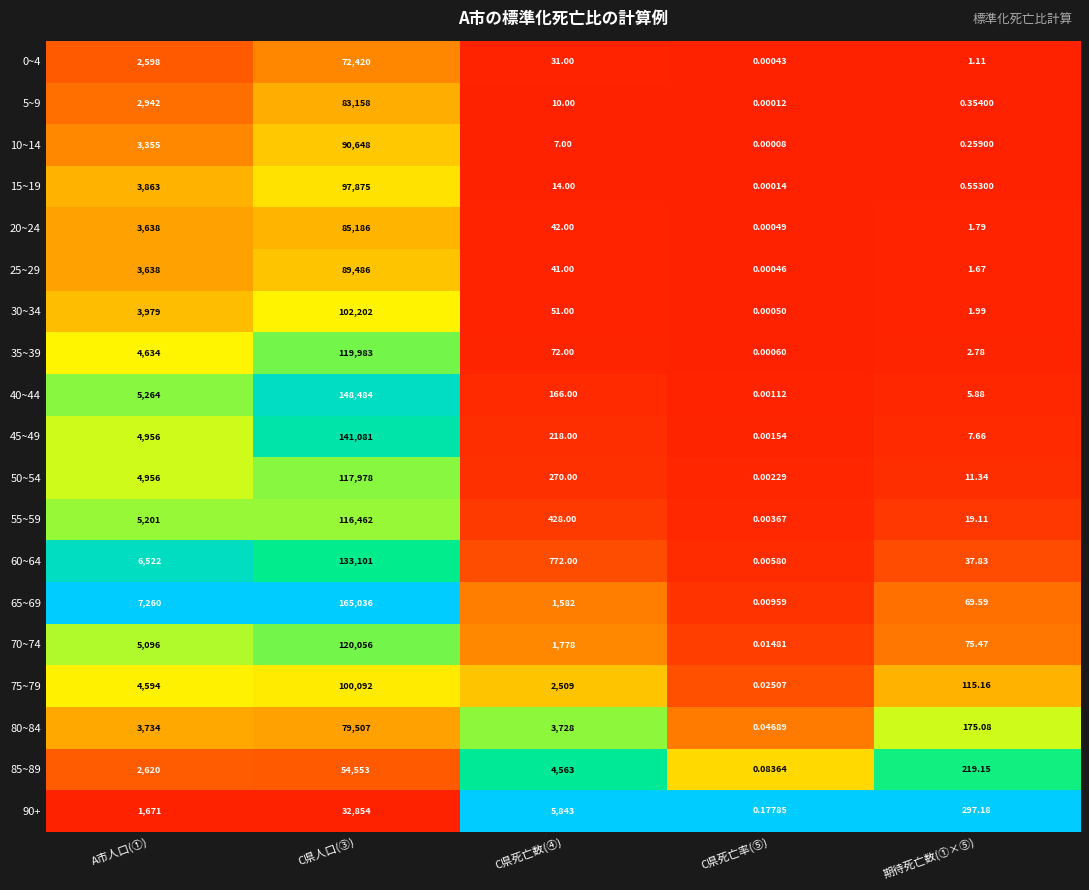

At which category is the sum across all series the highest?

C県人口(③)